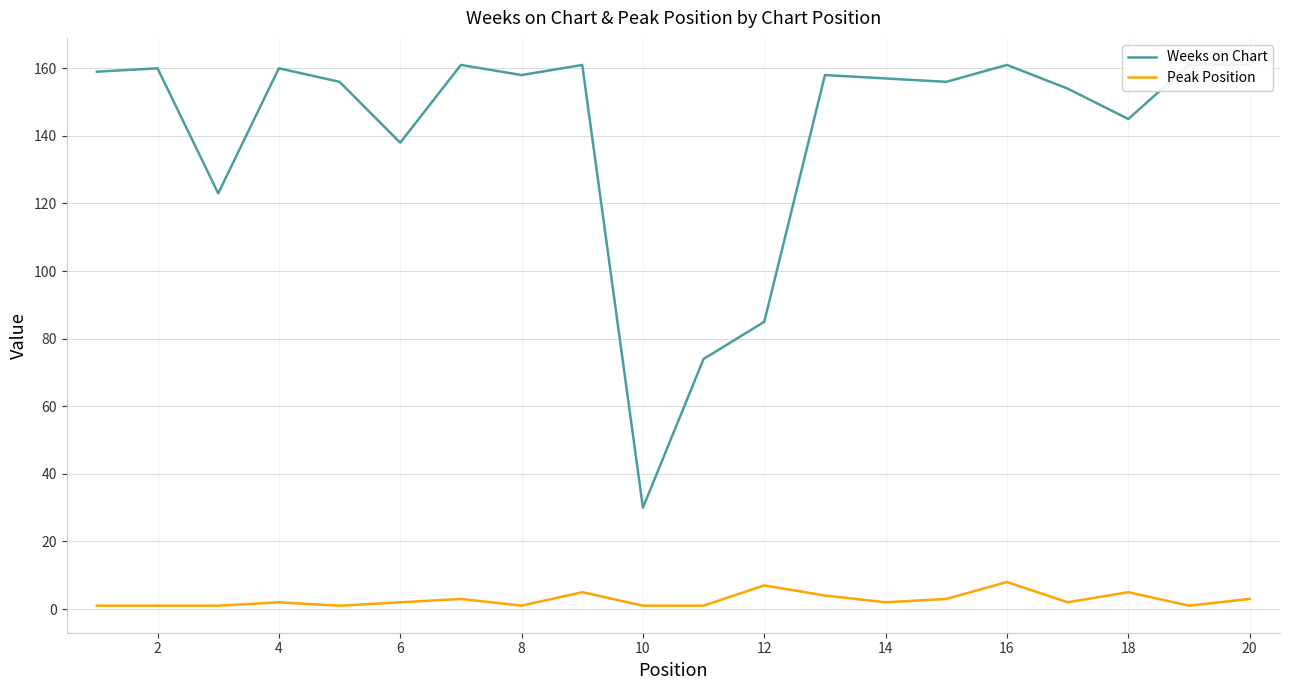

How many lines are shown in the chart?

2